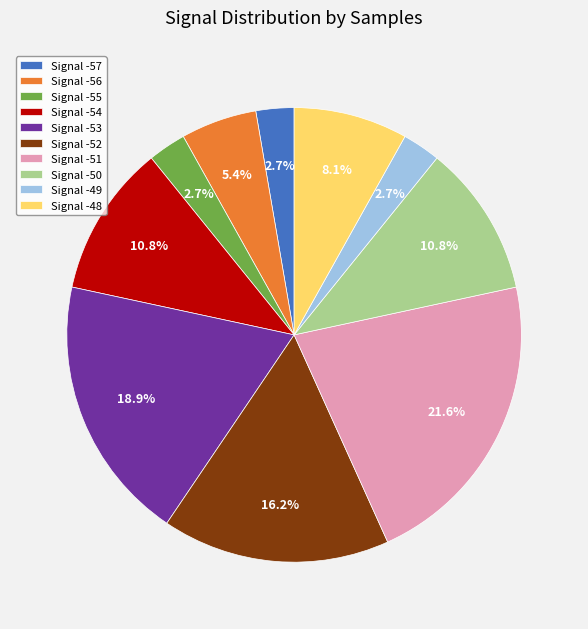

How many slices are in this pie chart?

10